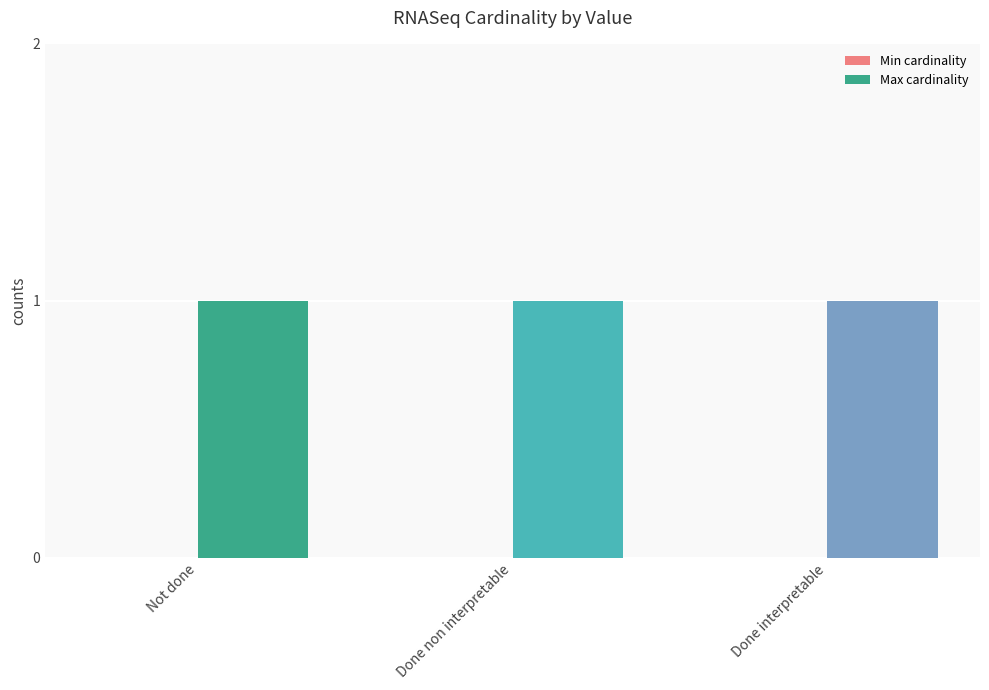

Reading left to right, what are all the values shown in this chart?

Min cardinality: 0	0	0
Max cardinality: 1	1	1